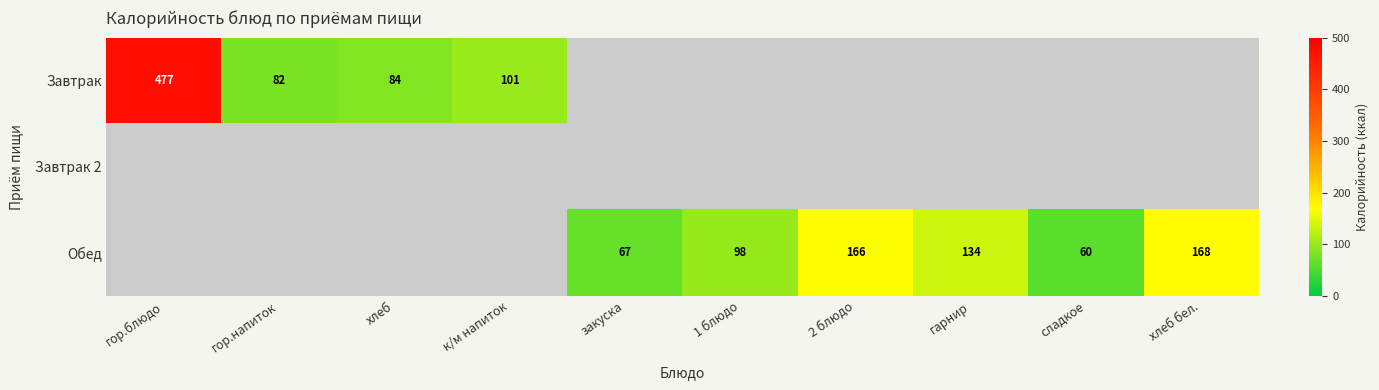

The Обед series shows 255 at хлеб бел.. True or false?

False